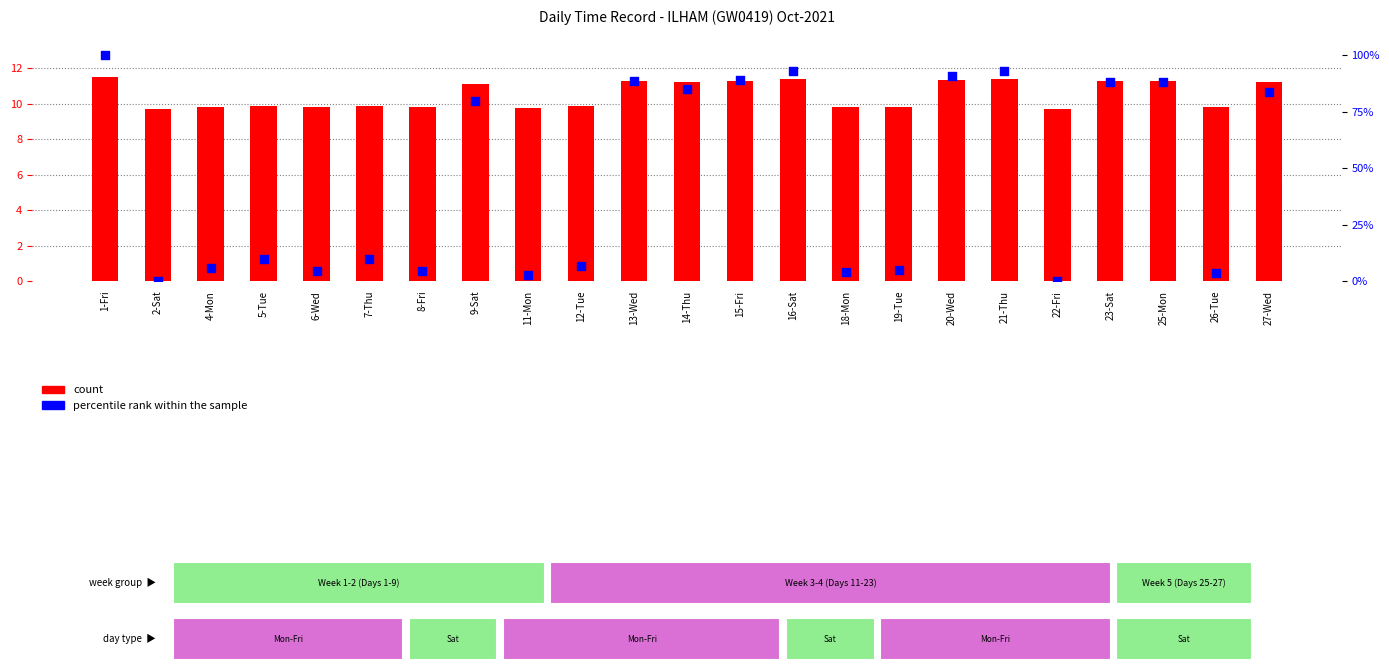

Is the value of count at 13-Wed greater than the value of percentile rank within the sample at 27-Wed?

No